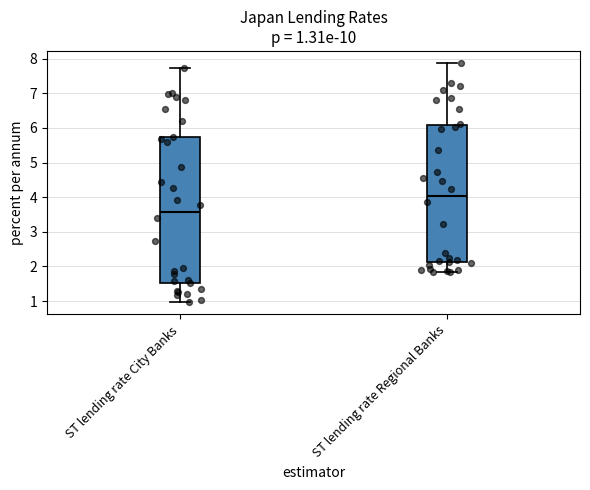

Comparing the boxes themselves (not the whiskers), which one is the tallest?

ST lending rate City Banks